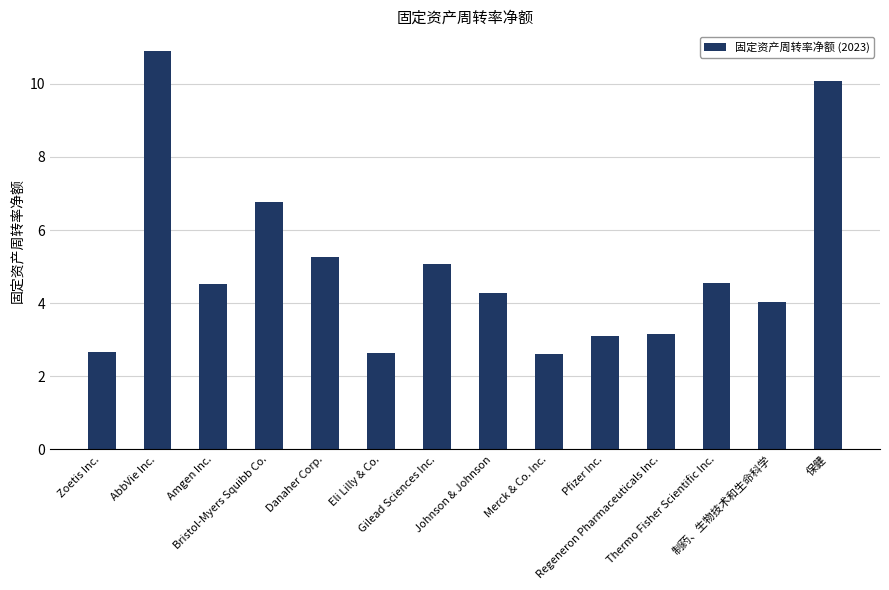

What is the change in value from Thermo Fisher Scientific Inc. to 保健?

+5.5